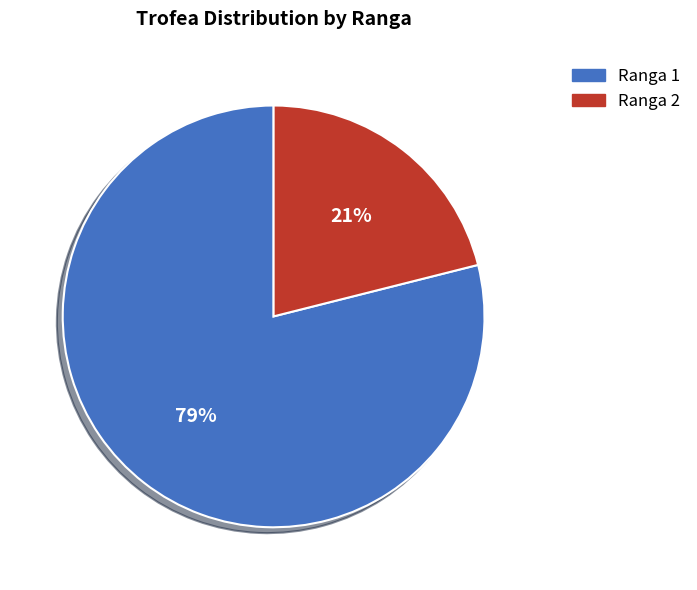

What is the largest slice in the pie chart?

Ranga 1